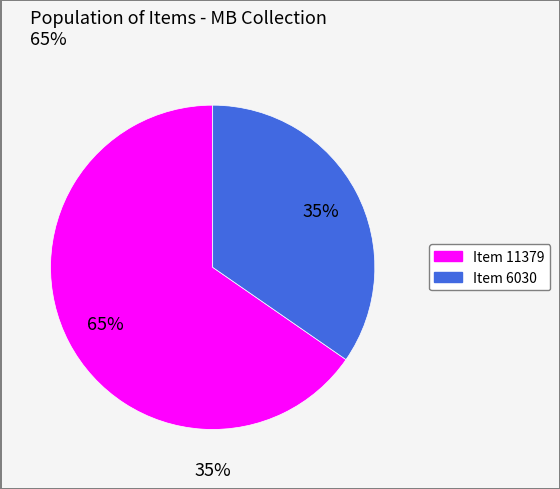

Combined, what portion of the pie is Item 11379 and Item 6030?

100.0%